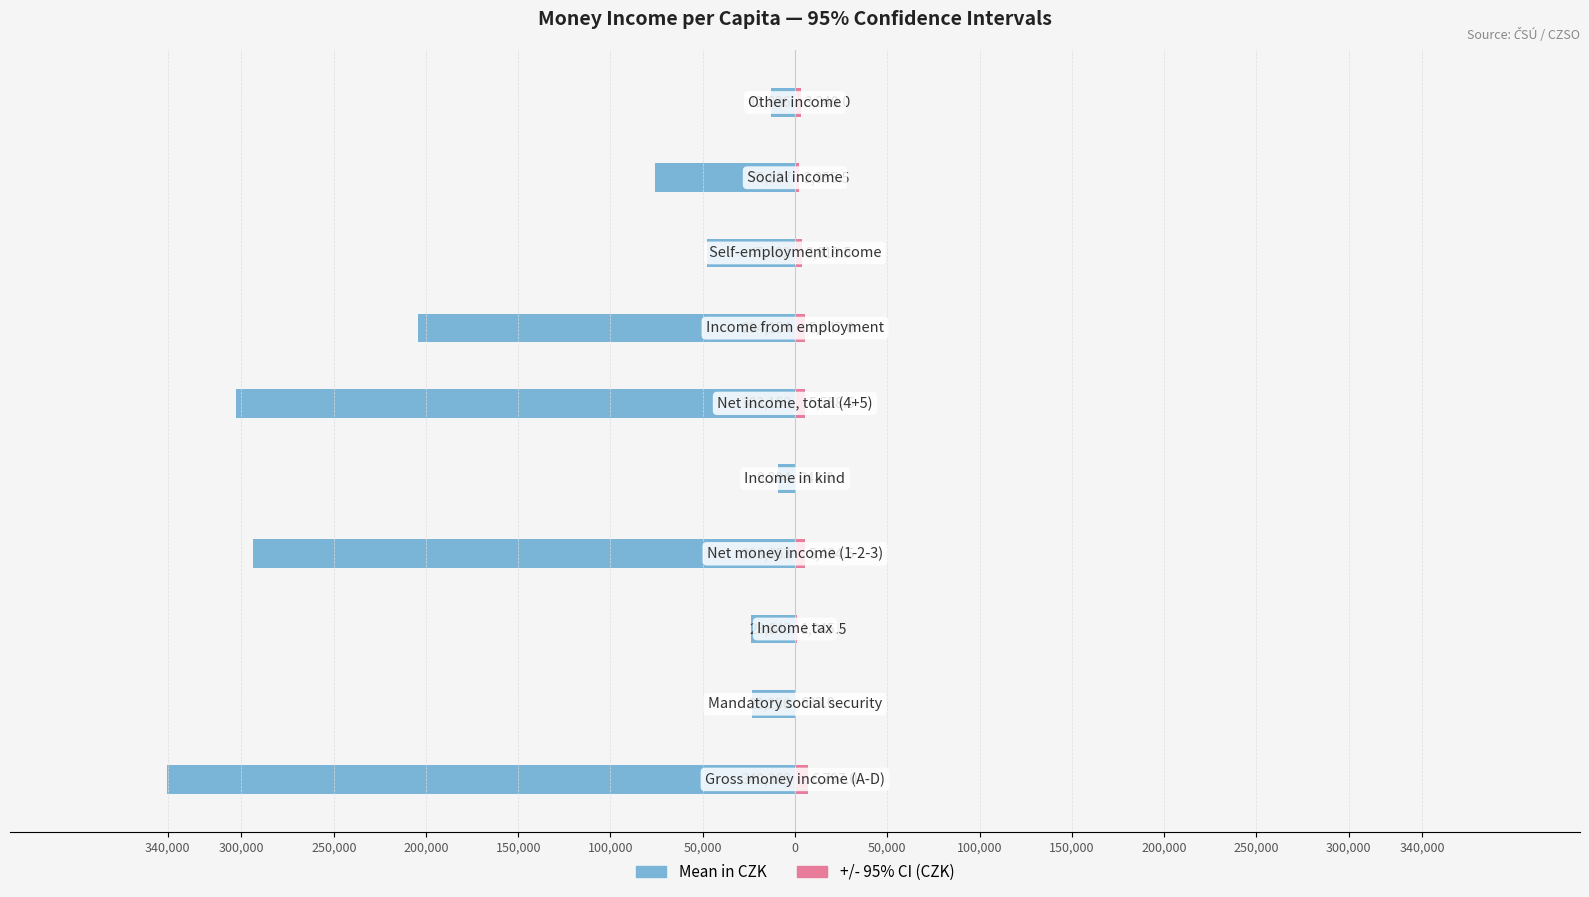

What is the average value of the +/- 95% CI (CZK) series?

3477.8